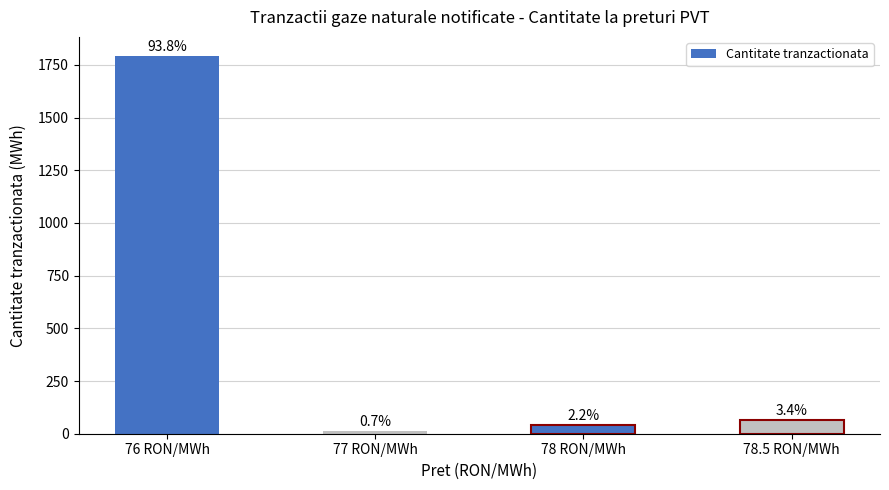

Is it true that the value at 76 RON/MWh is 1793.2?

True